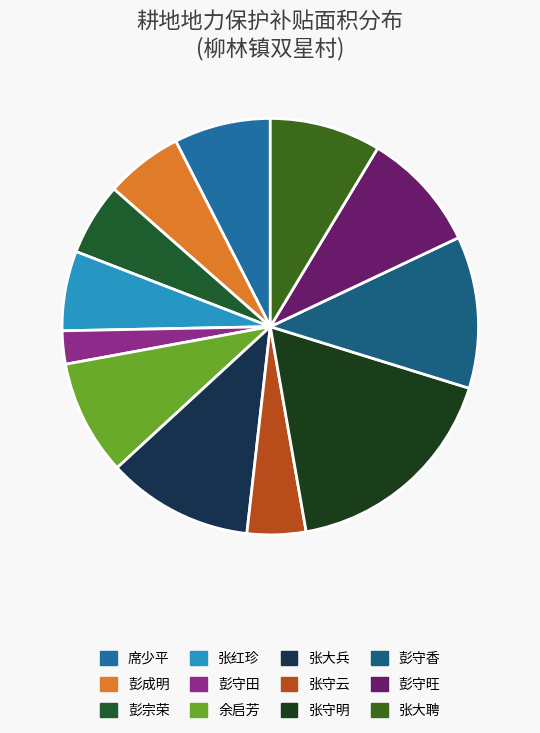

Is there a majority slice in this chart?

No